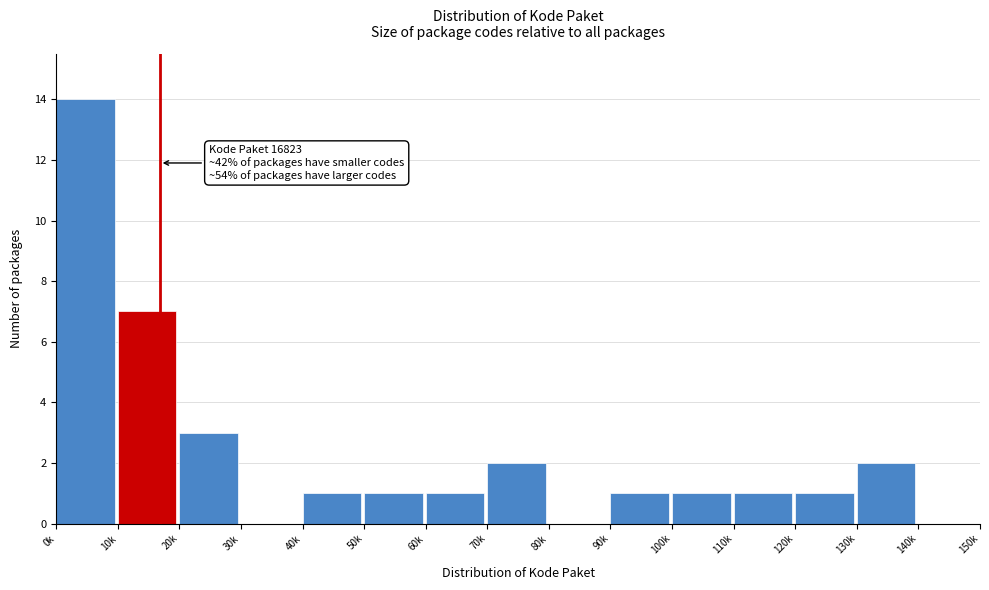

Reading left to right, extract all data points from this chart.

0k=14	10k=7	20k=3	30k=0	40k=1	50k=1	60k=1	70k=2	80k=0	90k=1	100k=1	110k=1	120k=1	130k=2	140k=0